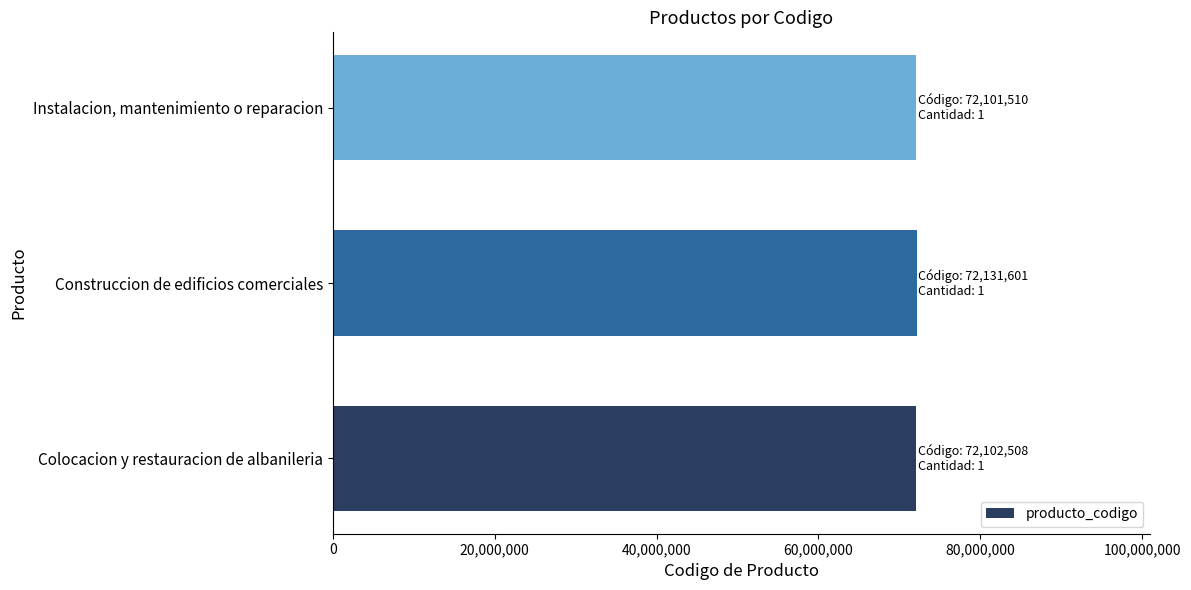

What is the sum of all values?

216335619